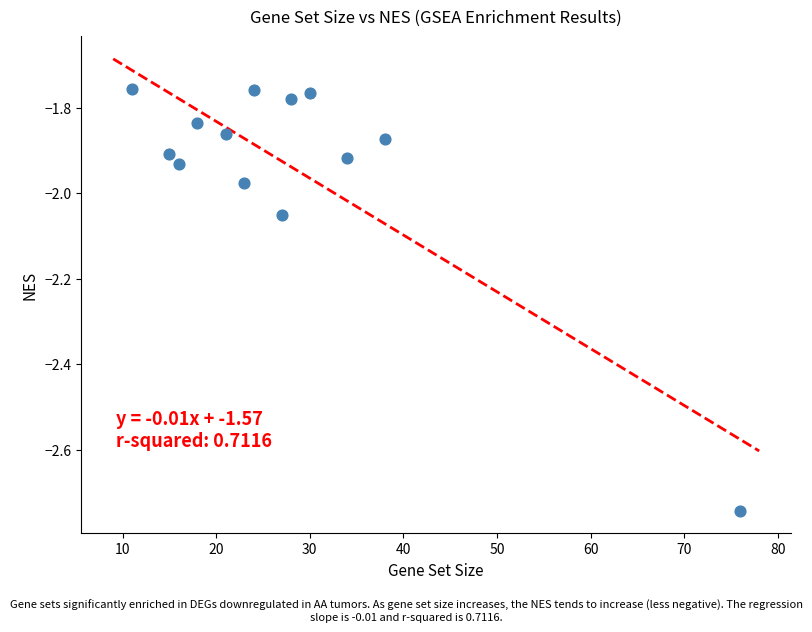

What is the range of Y values (max minus min)?

1.0